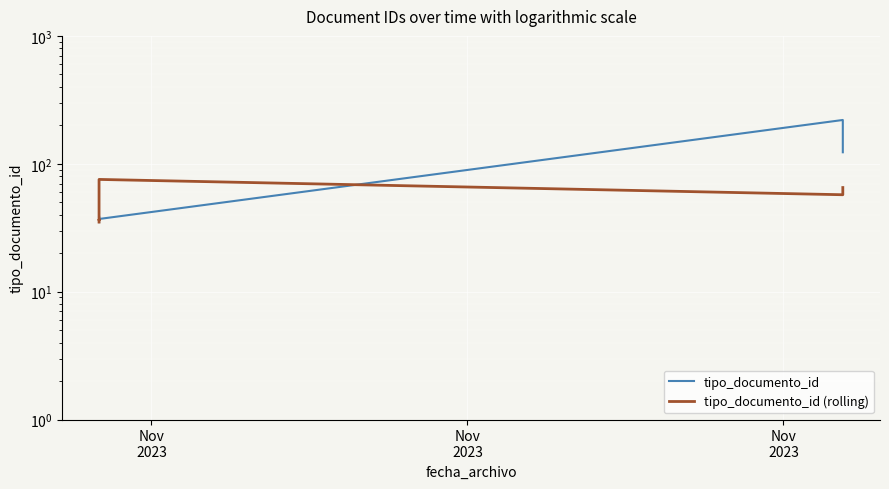

Reading left to right, transcribe all the data shown in this chart.

tipo_documento_id: 35.0	38.0	36.0	39.0	37.0	220.0	123.0
tipo_documento_id (rolling): 35.0	36.5	36.3	57.0	75.4	57.2	65.2